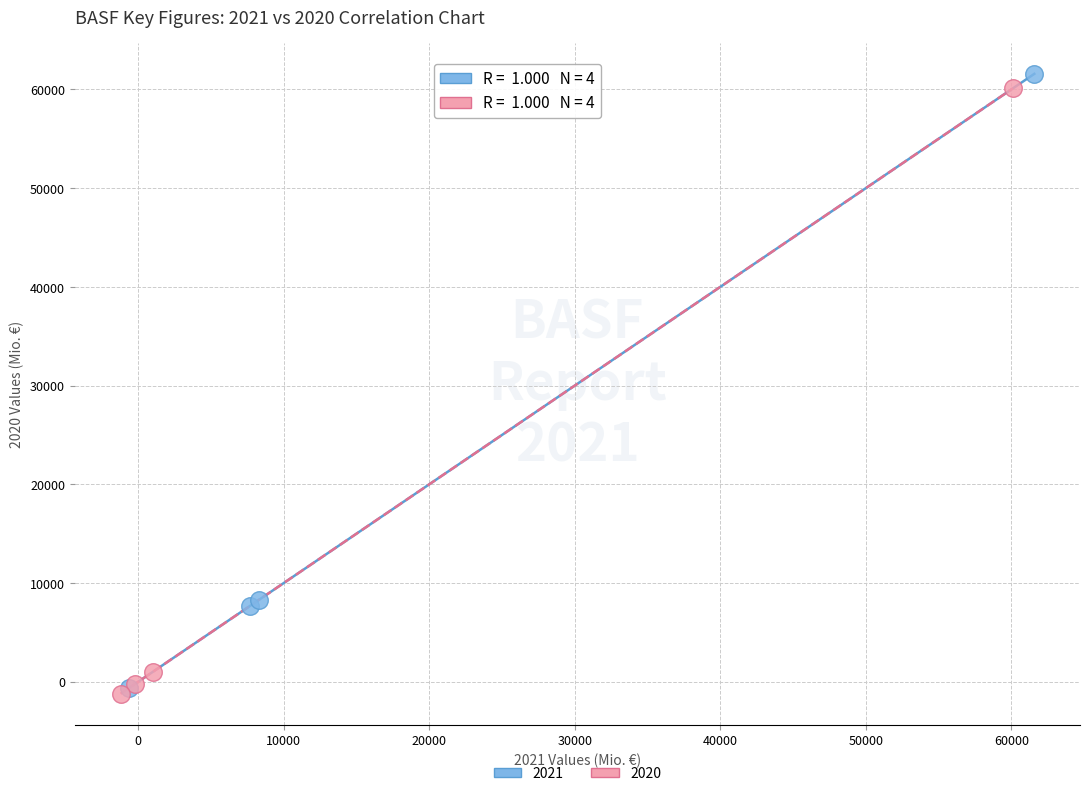

What are all the series names shown in the legend?

2021, 2020